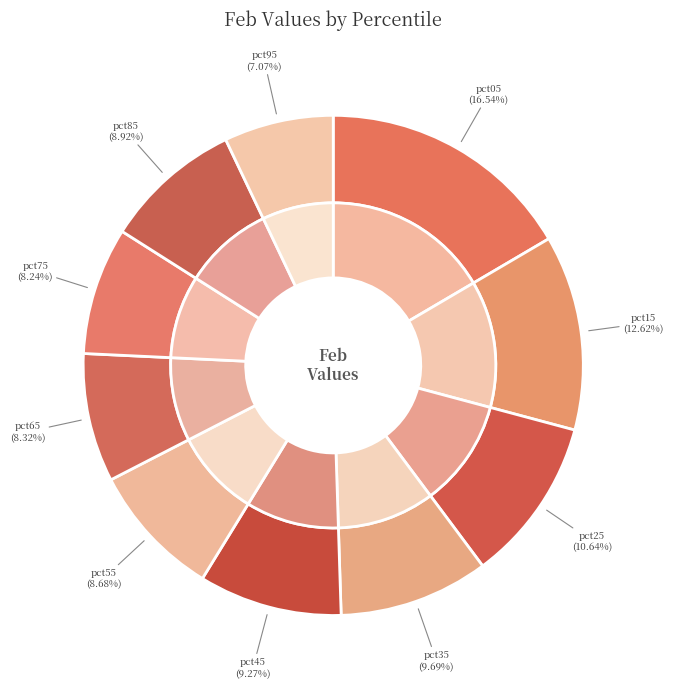

Does pct45 represent more than half of the total?

No